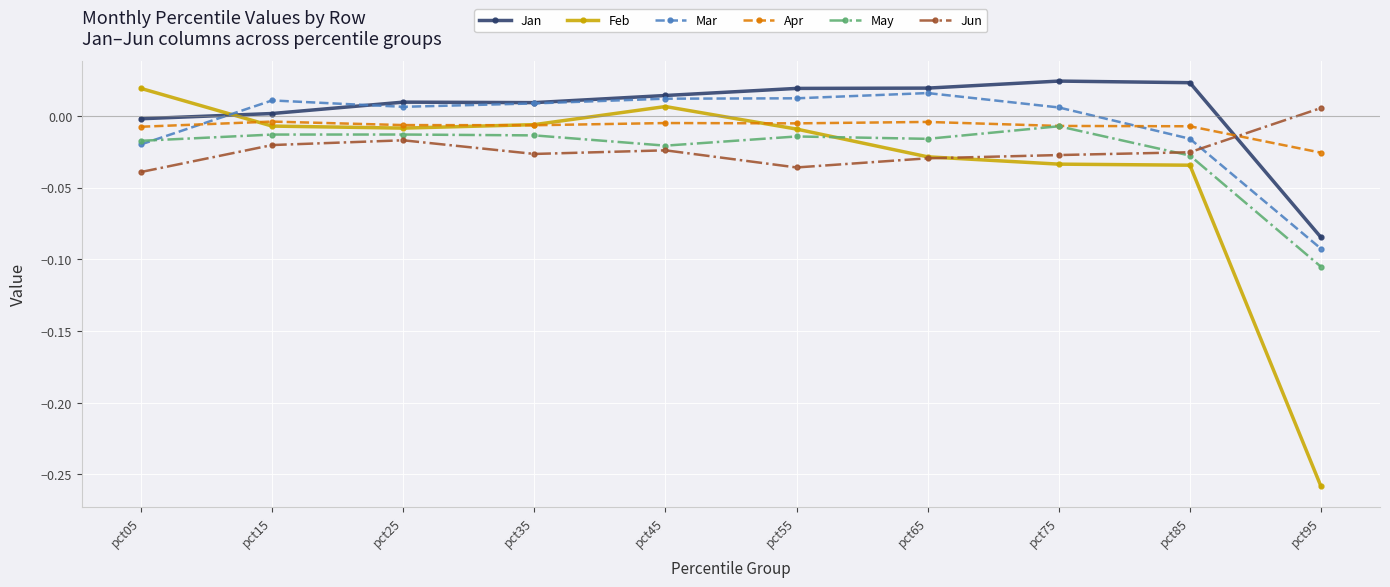

What are all the series names shown in the legend?

Jan, Feb, Mar, Apr, May, Jun